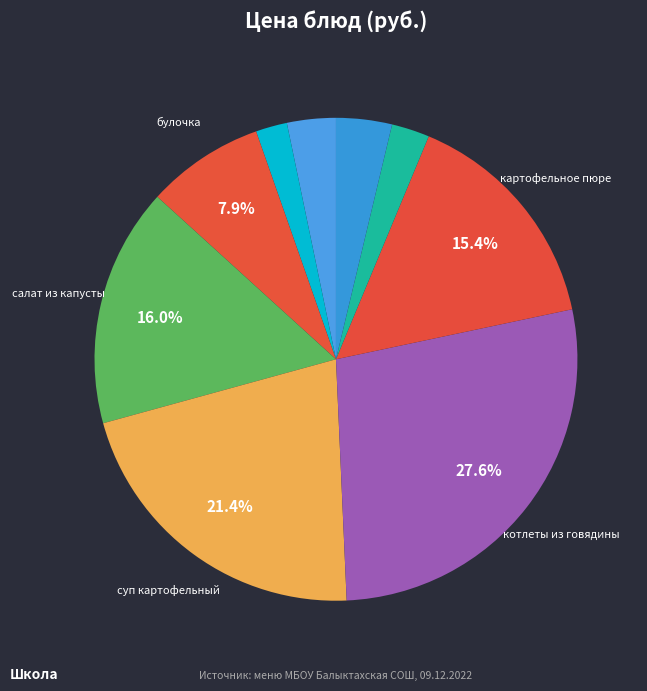

Rank the categories by value from lowest to highest.

чай с молоком, сахаром, морс, каша манная молочная, хлеб ржаной, булочка, картофельное пюре, салат из капусты, суп картофельный, котлеты из говядины